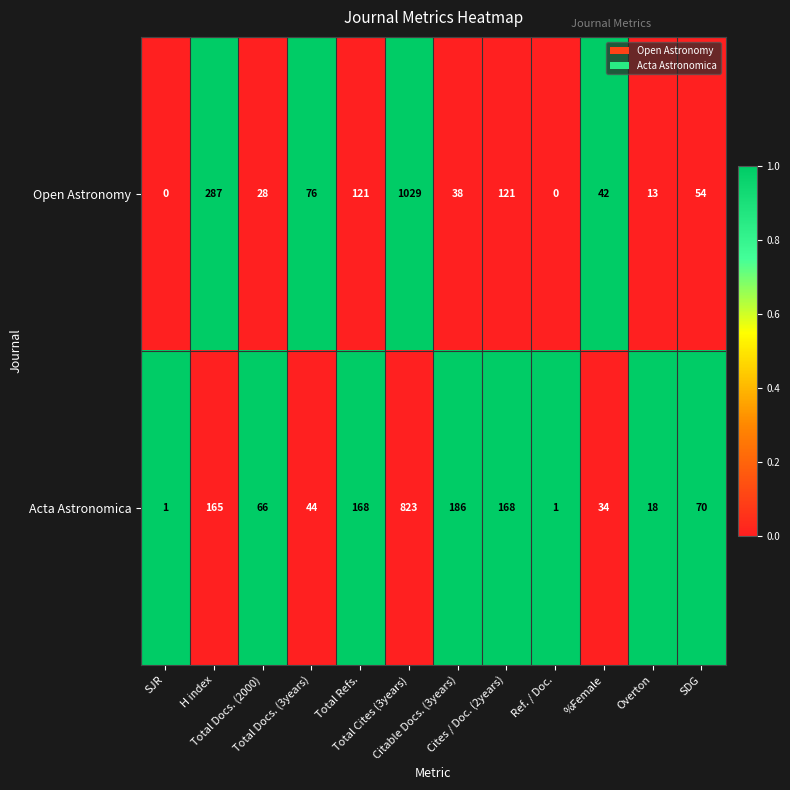

Which series has the widest spread of values?

Open Astronomy